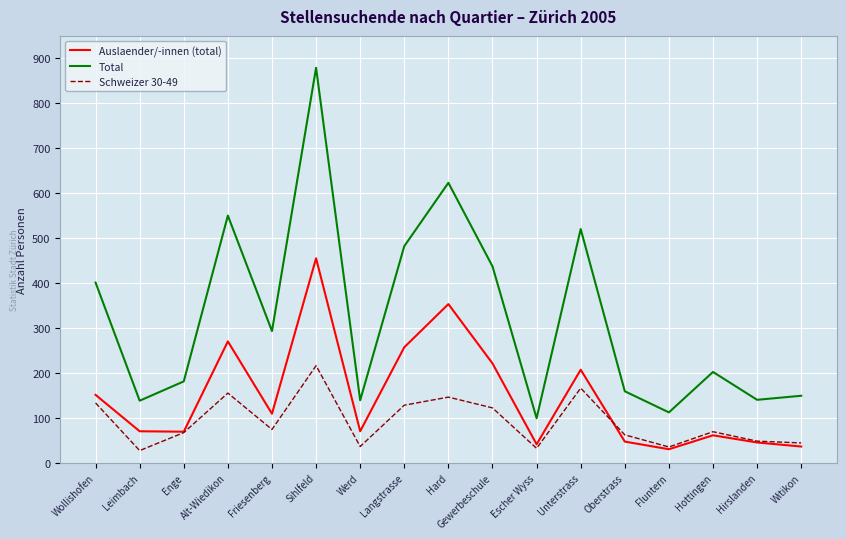

At which category does the chart reach its peak across all series?

Sihlfeld